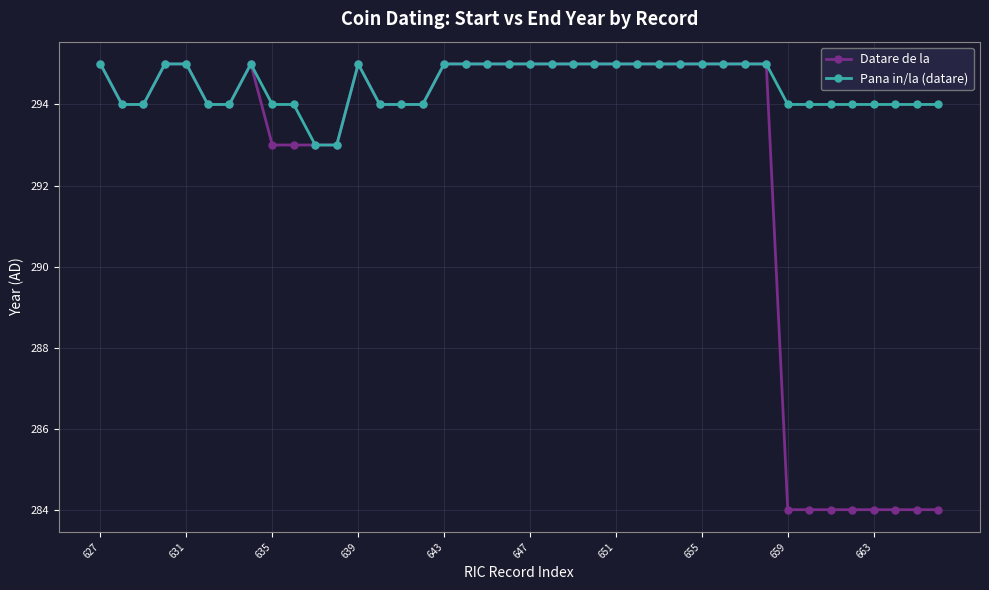

What is the value of the Pana in/la (datare) point at the 5th from the left?

295